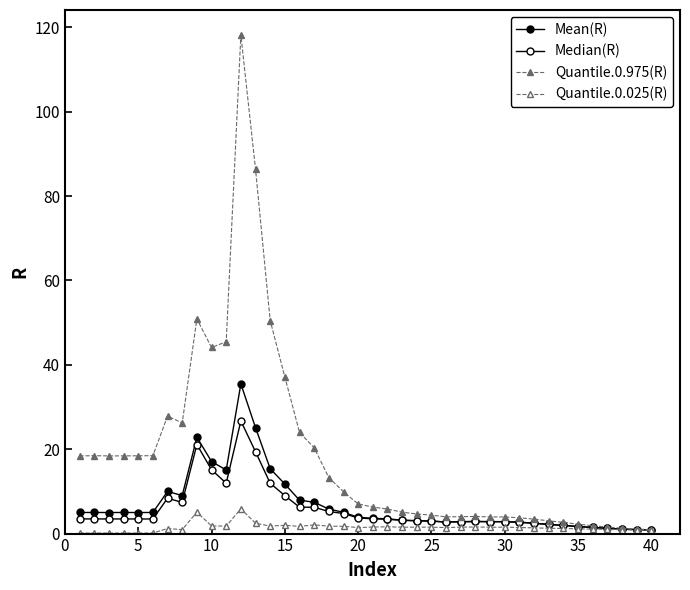

How many distinct data groups are displayed?

4